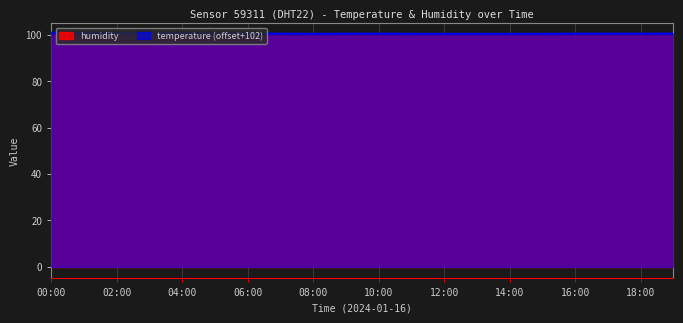

The chart shows a value of 100.6 at 09:00. True or false?

True